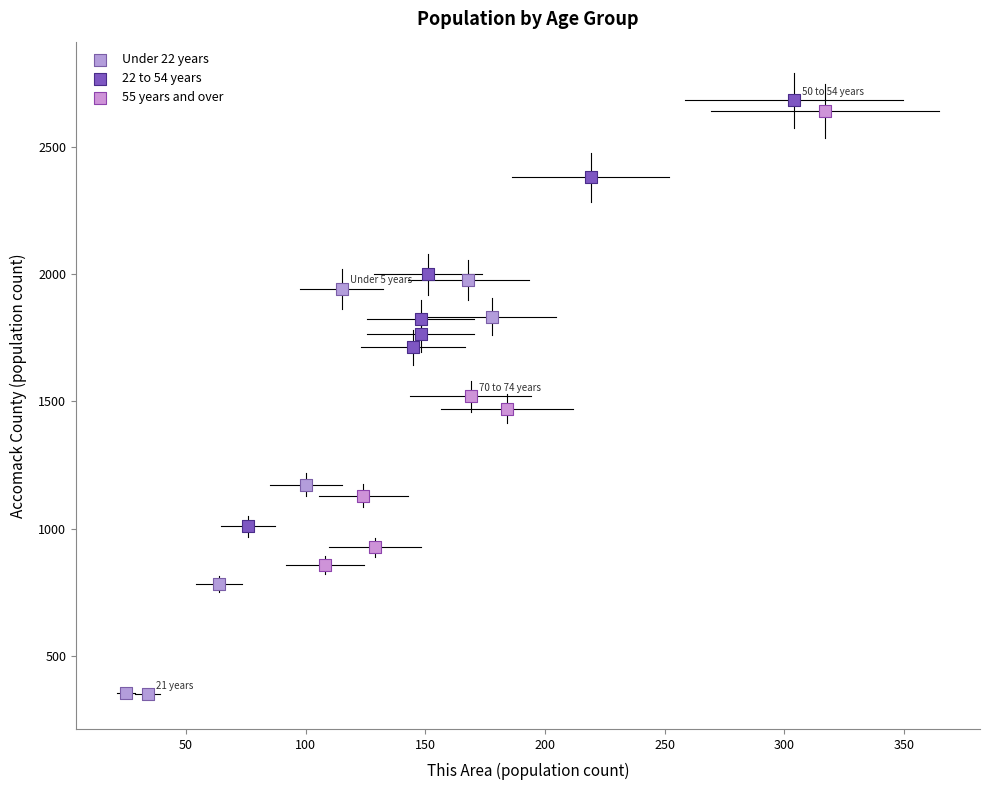

Which series reaches the minimum Y coordinate?

Under 22 years